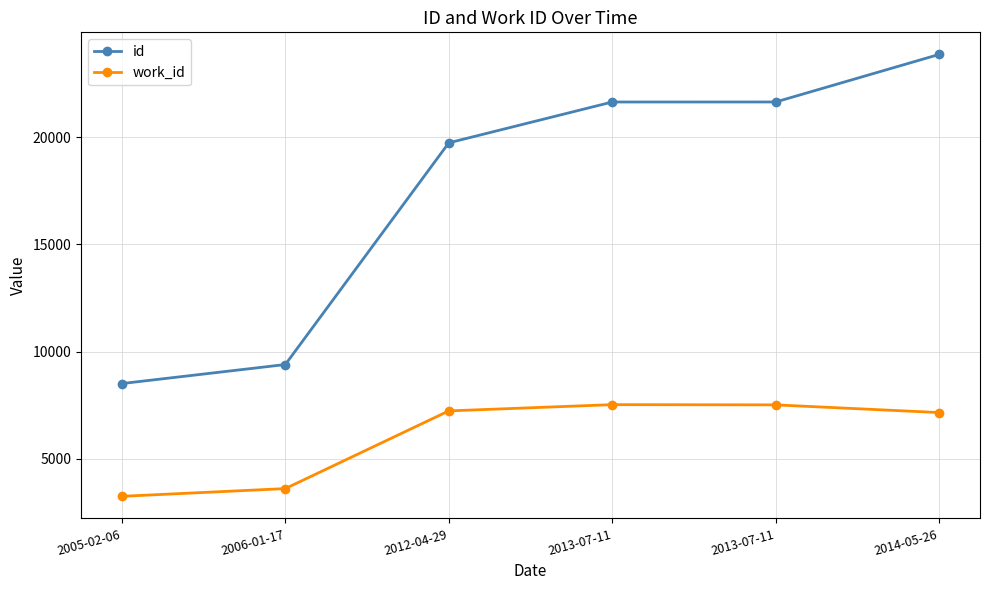

What is the lowest value of the work_id series?

3258